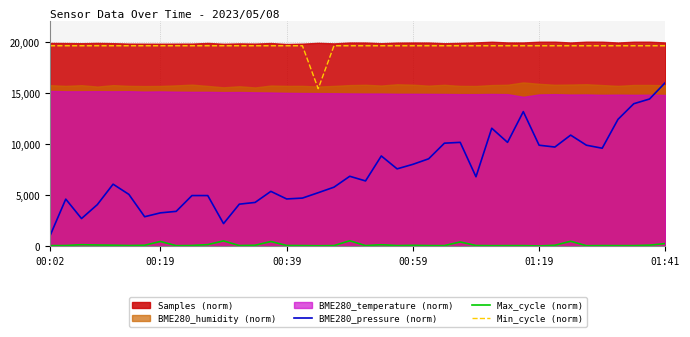

At which label does BME280_pressure (norm) reach its minimum?

00:02